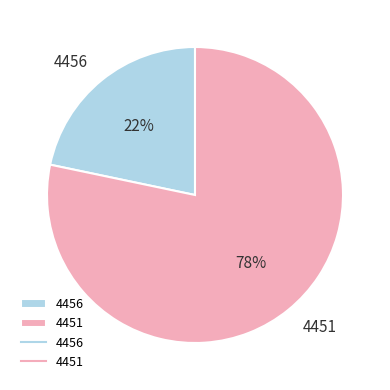

What is the ratio of the value at 4456 to the value at 4451?

0.3